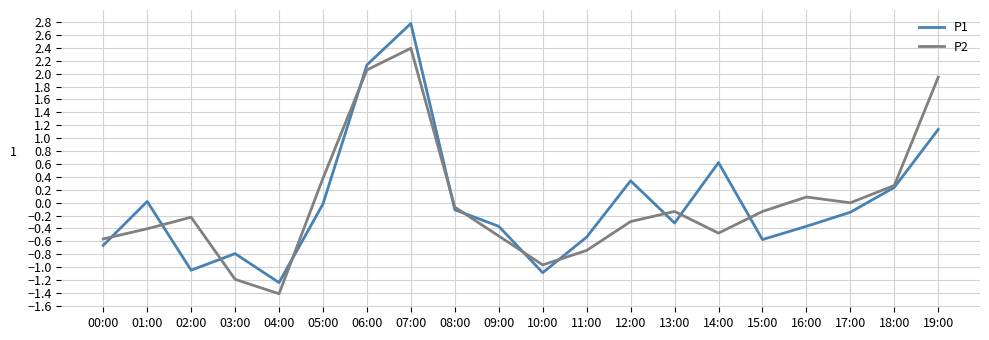

True or false: P2 and P1 intersect in this chart.

True